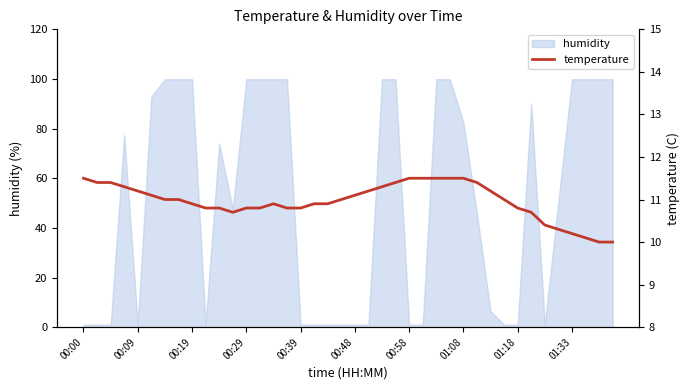

Count the number of categories in the chart.

40